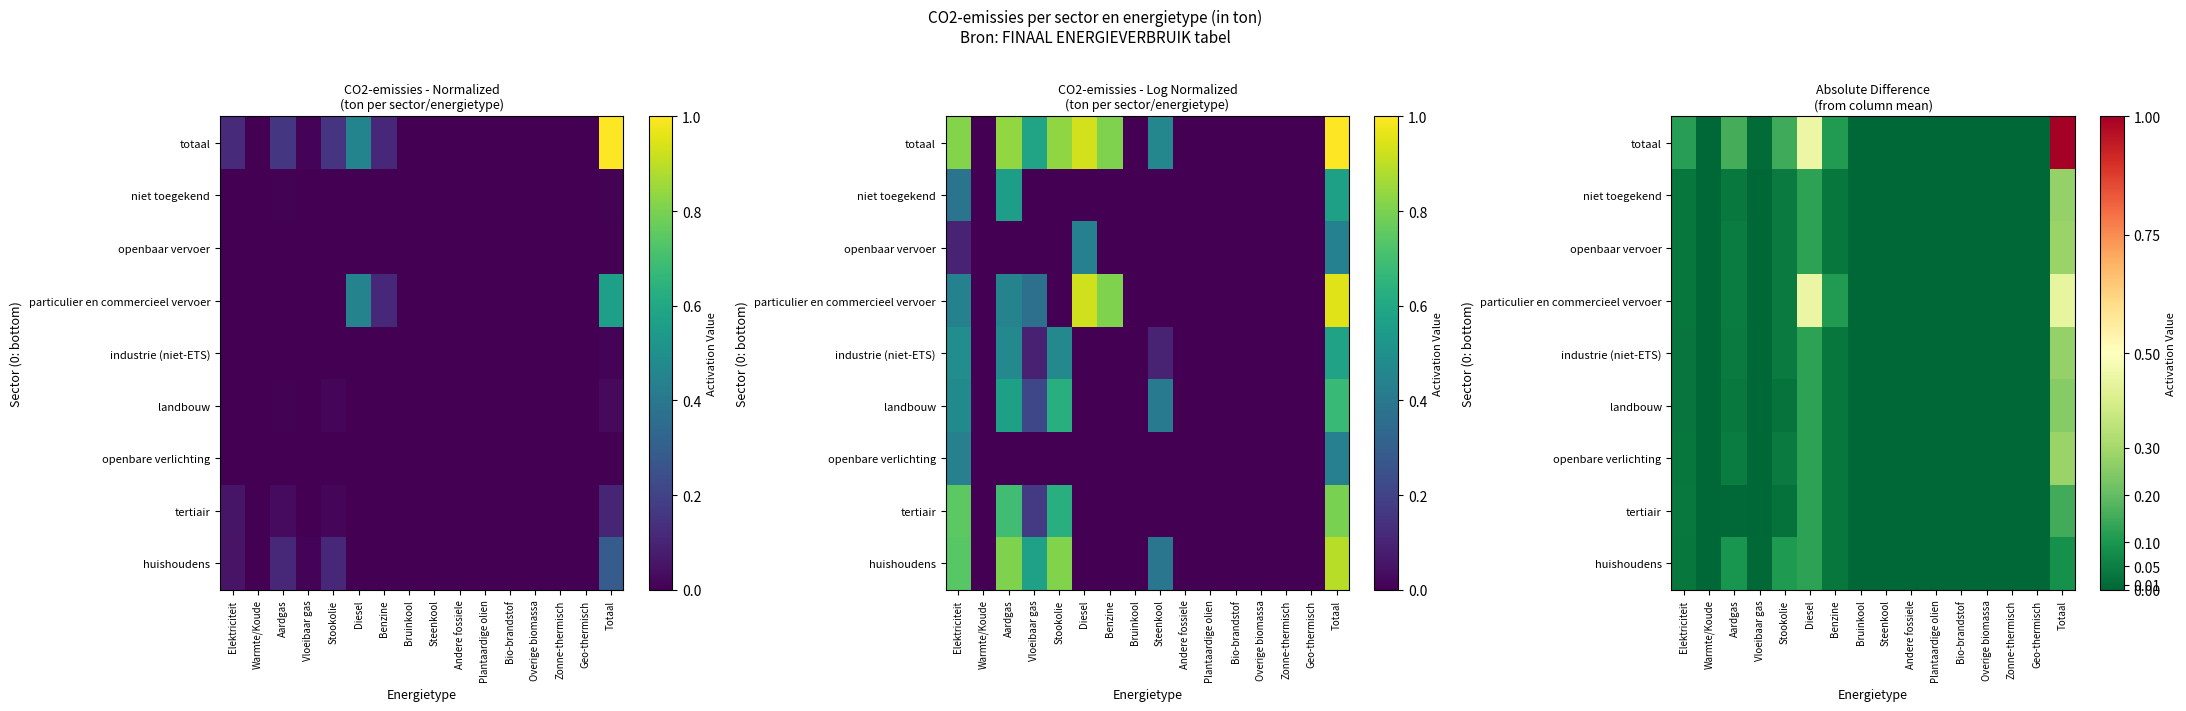

Rank the series by their maximum value, from lowest to highest.

huishoudens, tertiair, landbouw, industrie (niet-ETS), niet toegekend, openbaar vervoer, openbare verlichting, particulier en commercieel vervoer, totaal